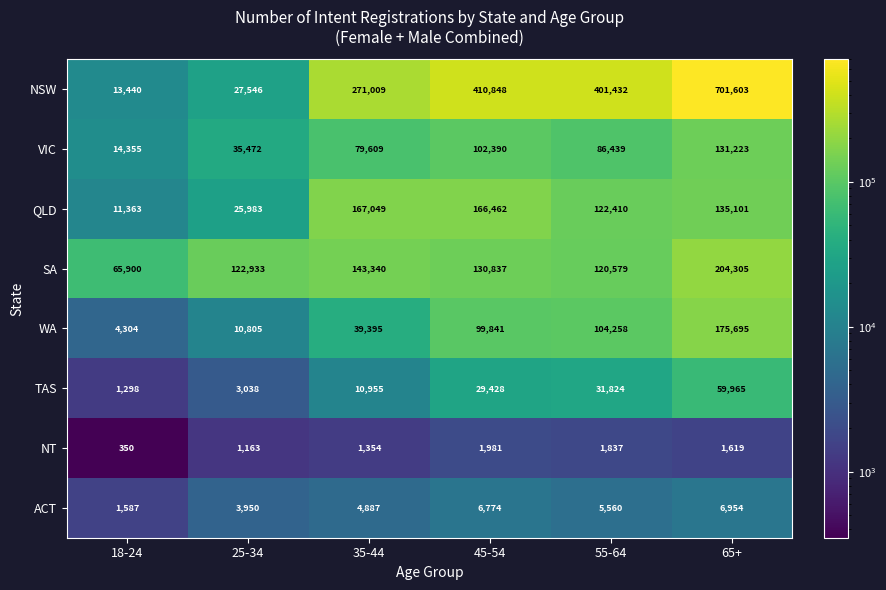

What is the total value across all series at 55-64?

874339